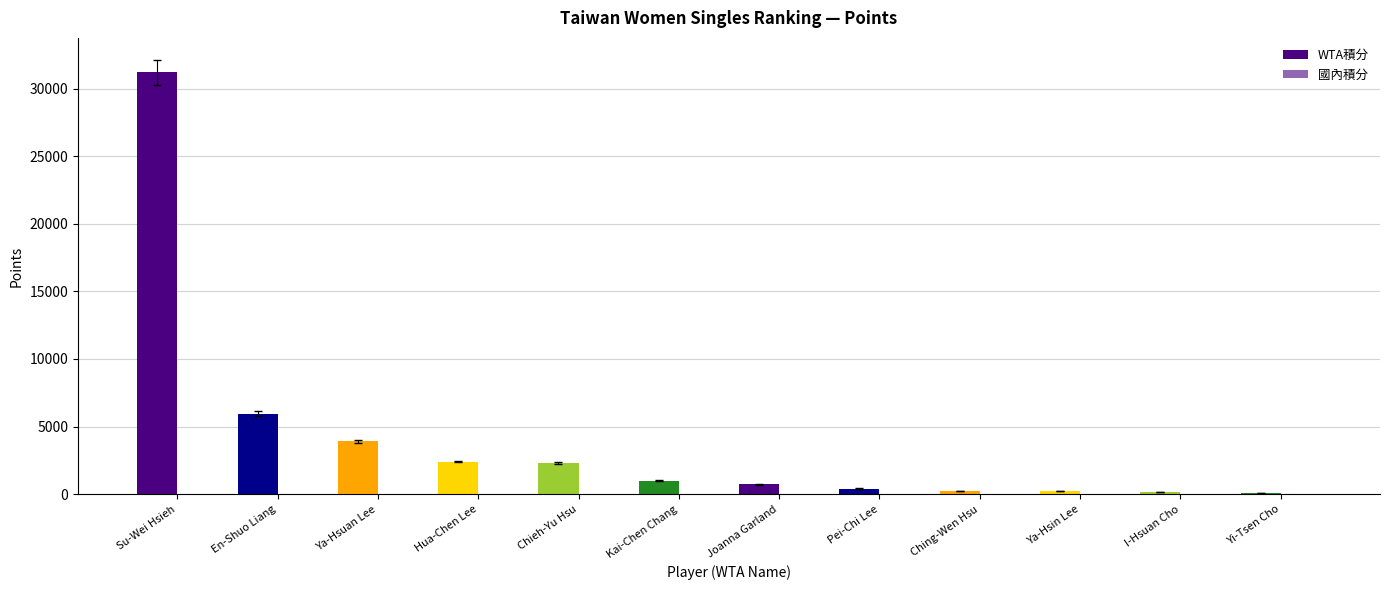

What is the label of the 10th bar from the right?

Ya-Hsuan Lee